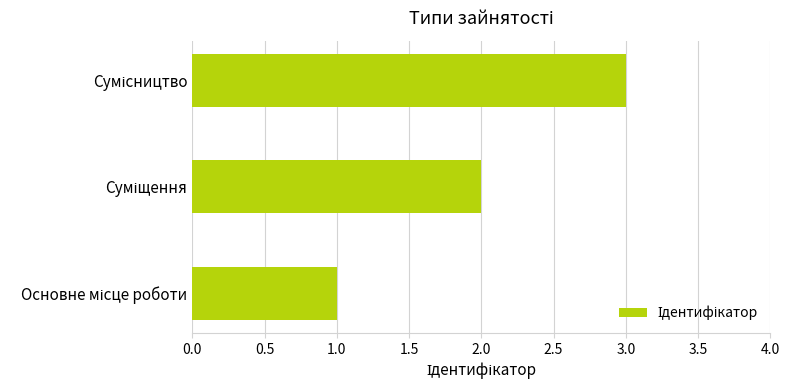

What is the maximum value shown in the chart?

3